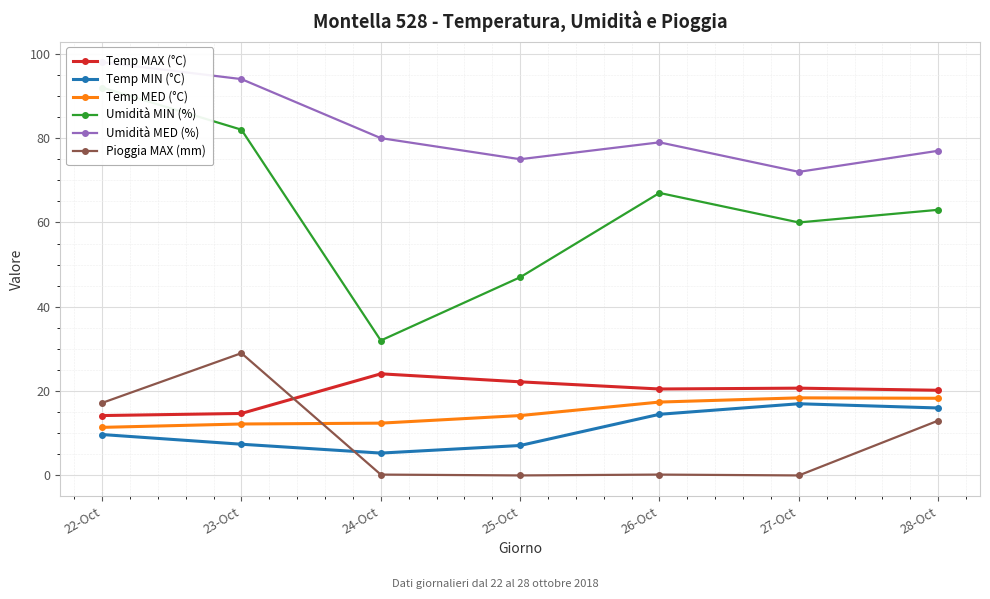

At which category does the chart reach its peak across all series?

22-Oct